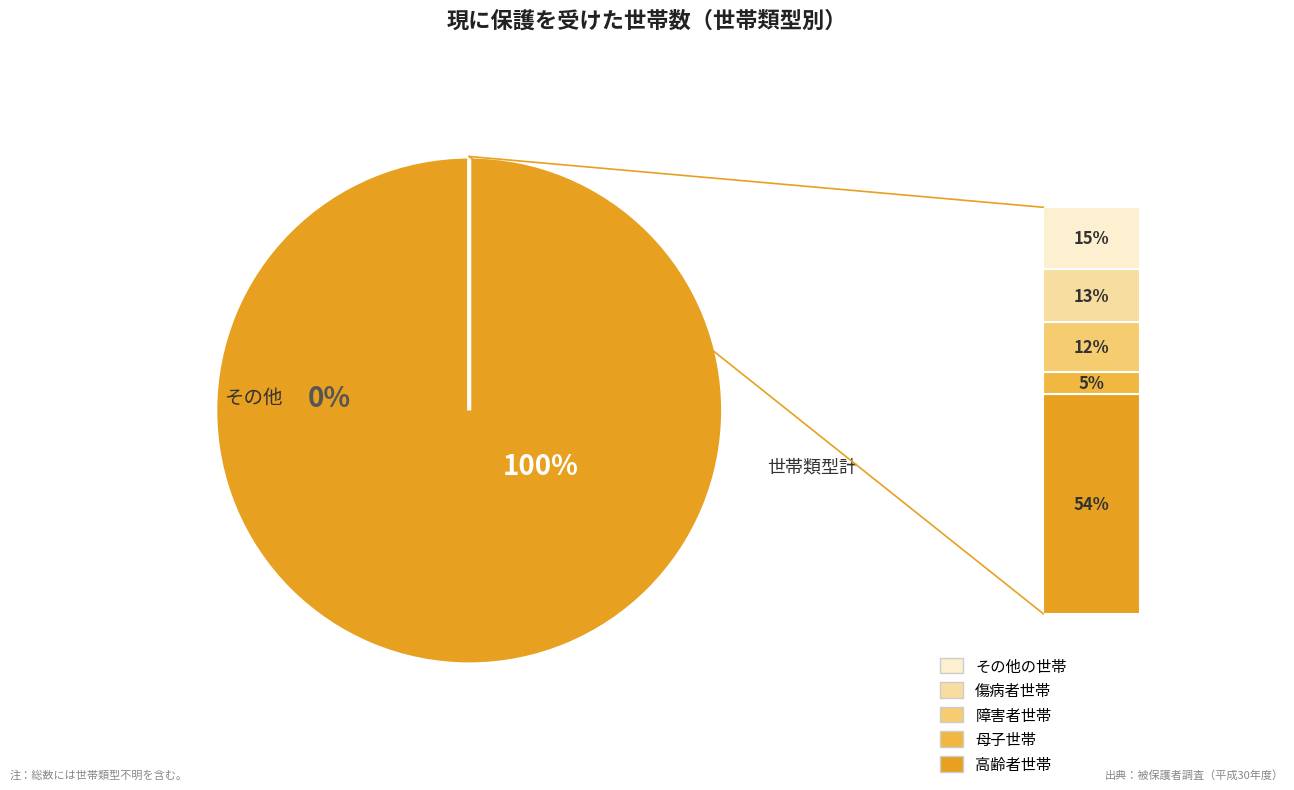

True or false: 障害者世帯 accounts for 4% of the total.

False